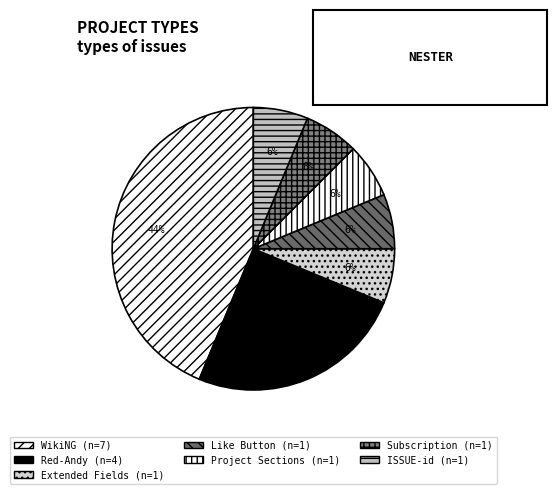

How many slices are in this pie chart?

7